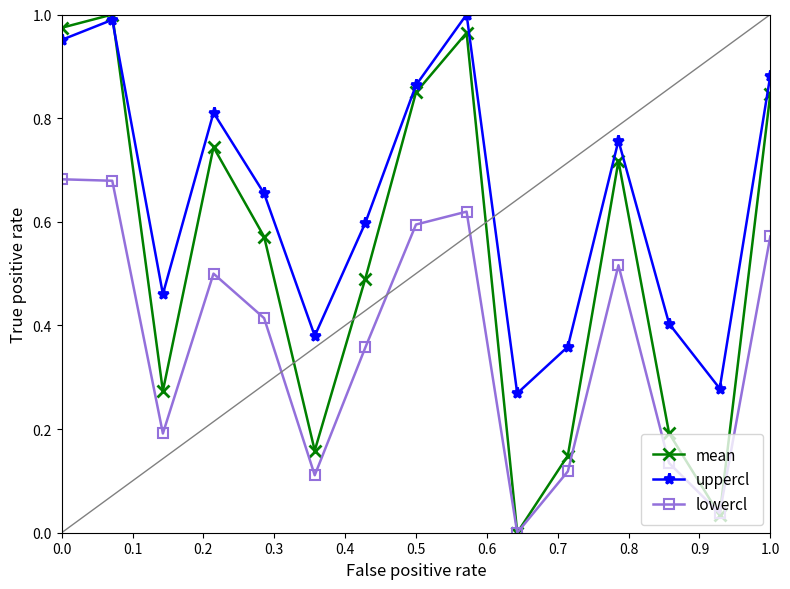

In lowercl, how many points are lower than both neighbors (excluding endpoints)?

4